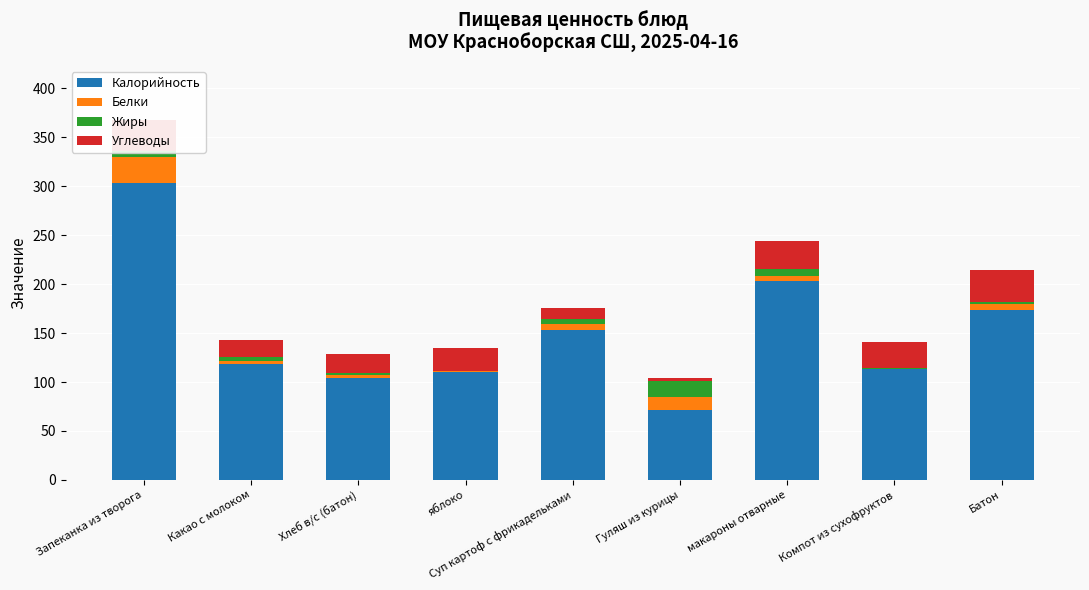

At which category is the sum across all series the highest?

Запеканка из творога